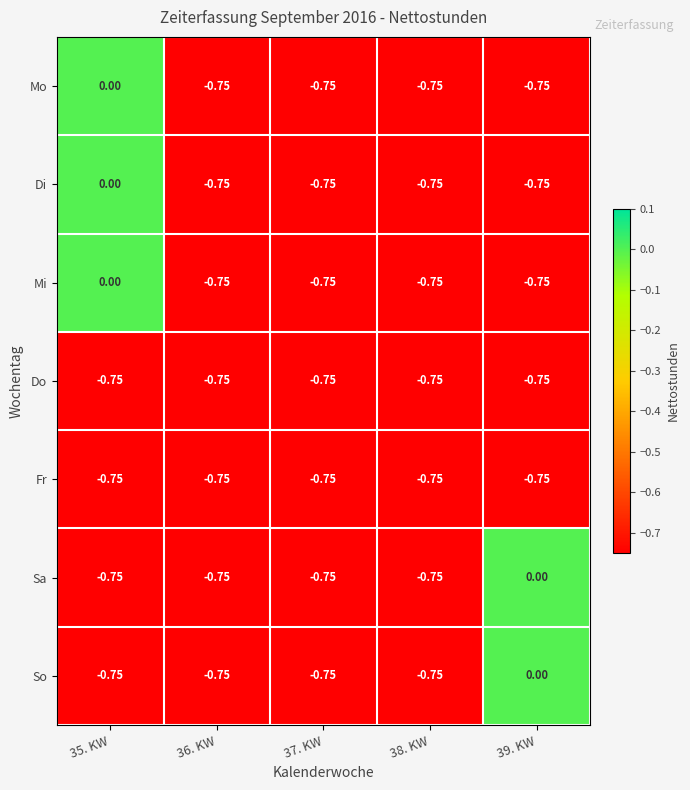

How many categories are shown in the chart?

5